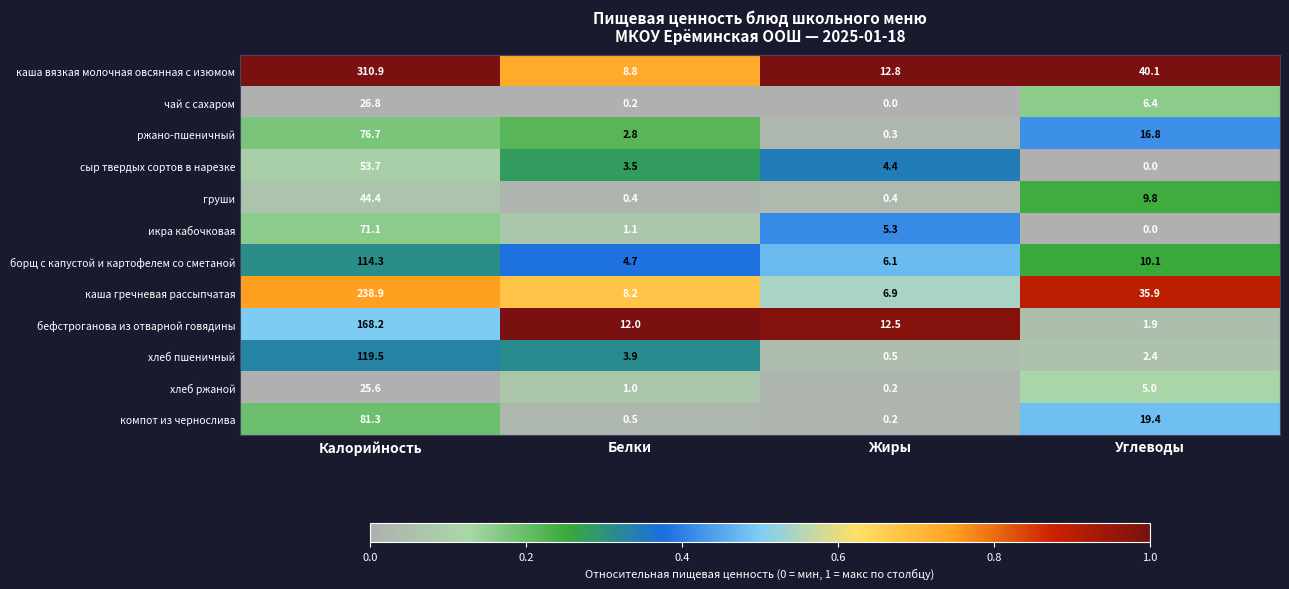

Which series changed the most between Жиры and Углеводы?

каша гречневая рассыпчатая